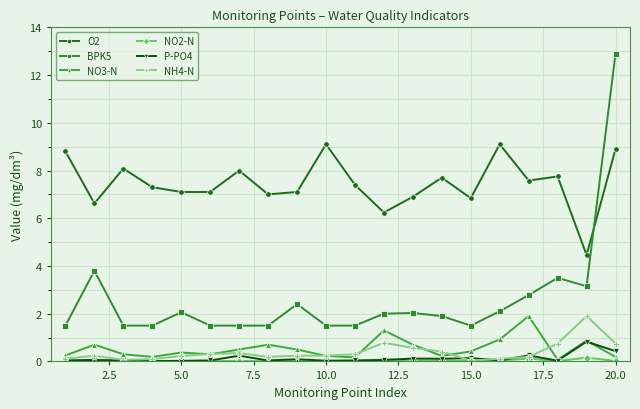

True or false: NH4-N and O2 cross at least once.

False